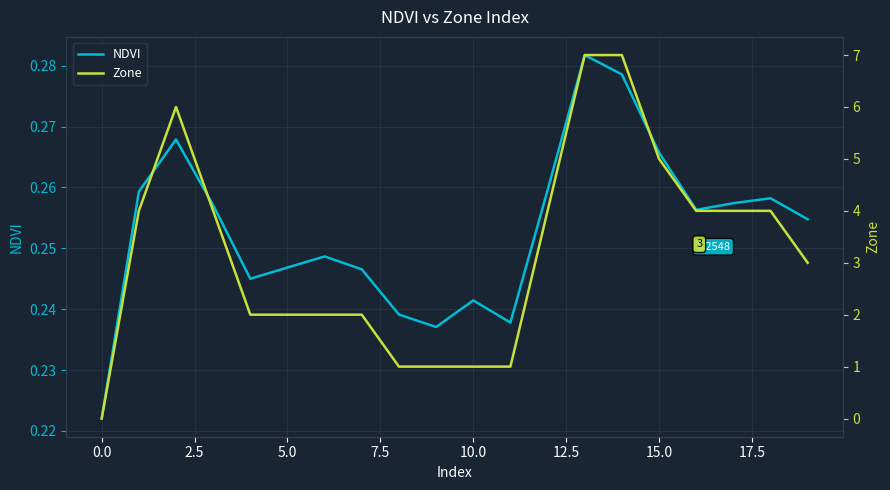

True or false: NDVI has a value of 0.4 at 15.0.

False